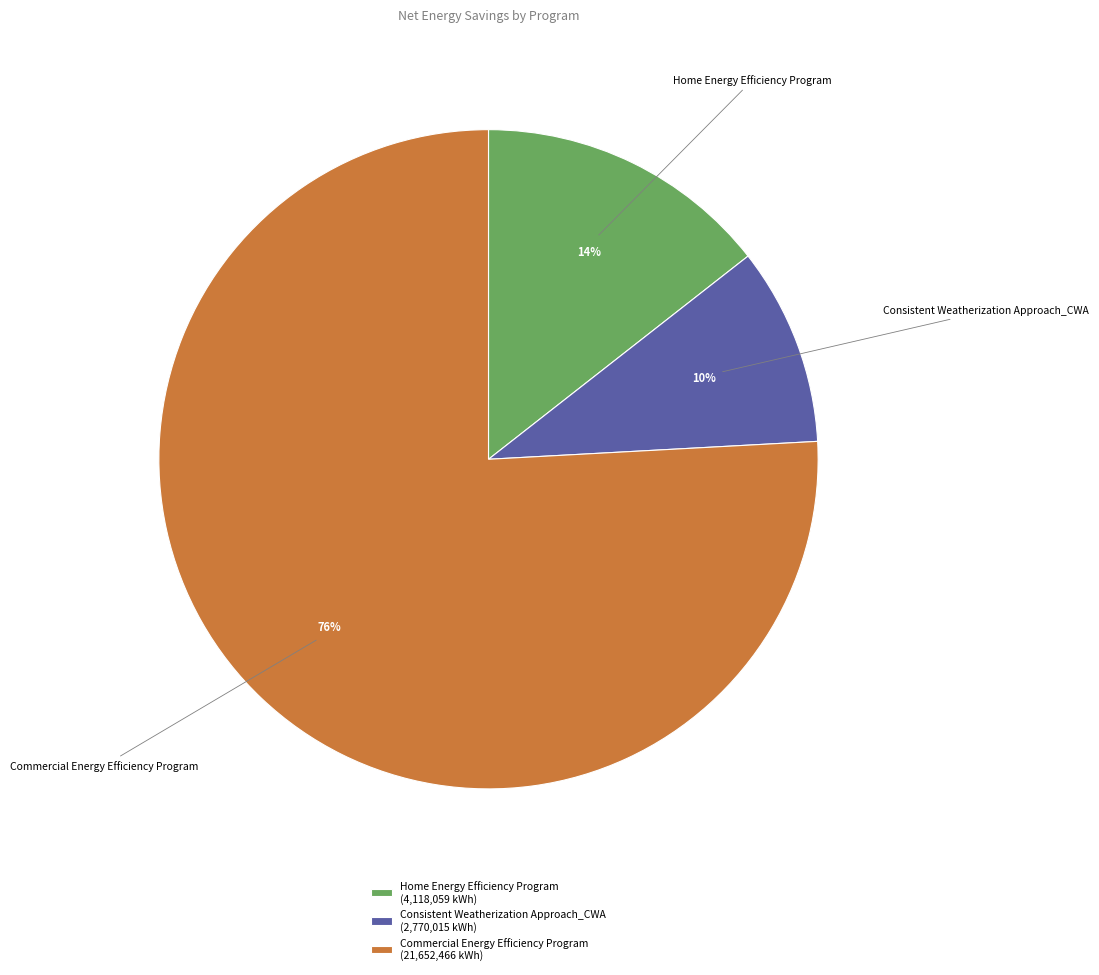

To the nearest percent, what is the difference between the largest and smallest slice percentages?

66%